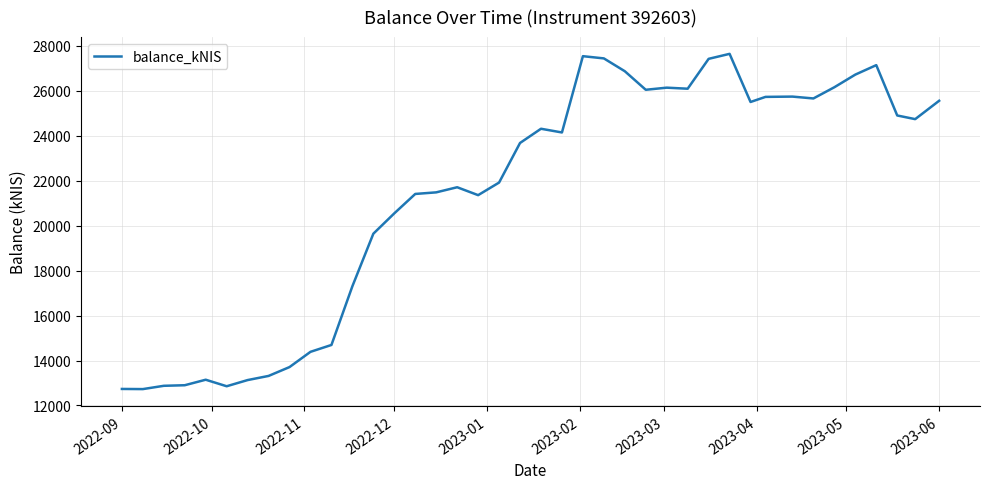

What is the minimum value shown in the chart?

12728.9